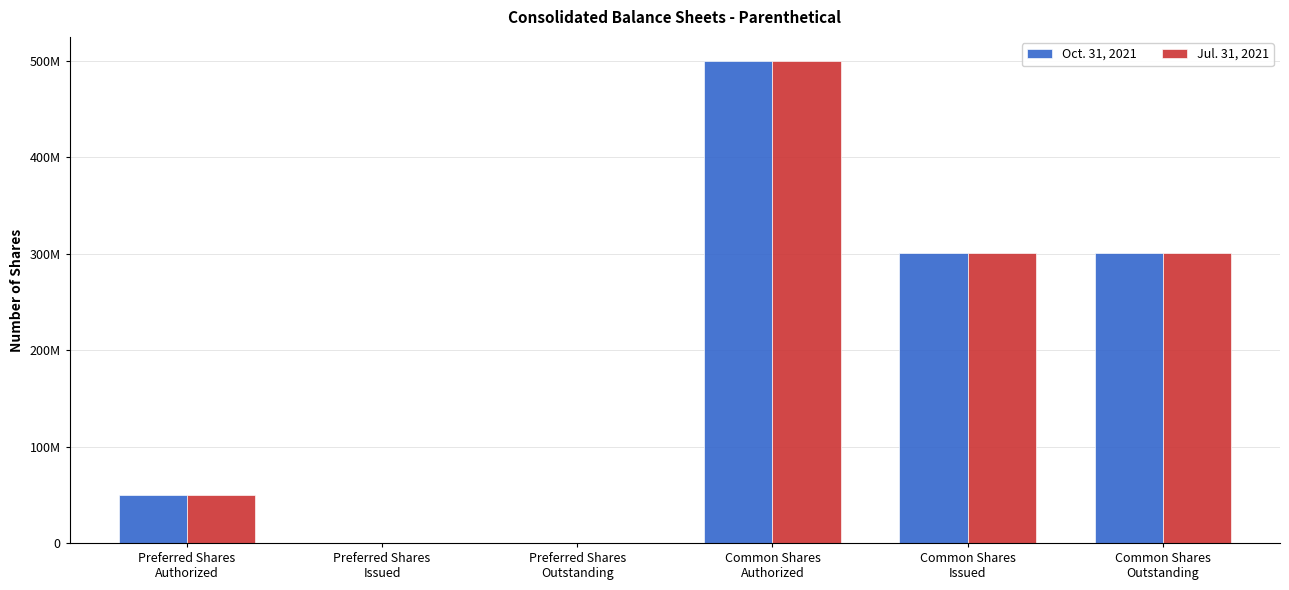

Which label corresponds to the largest value in the chart?

Common Shares
Authorized